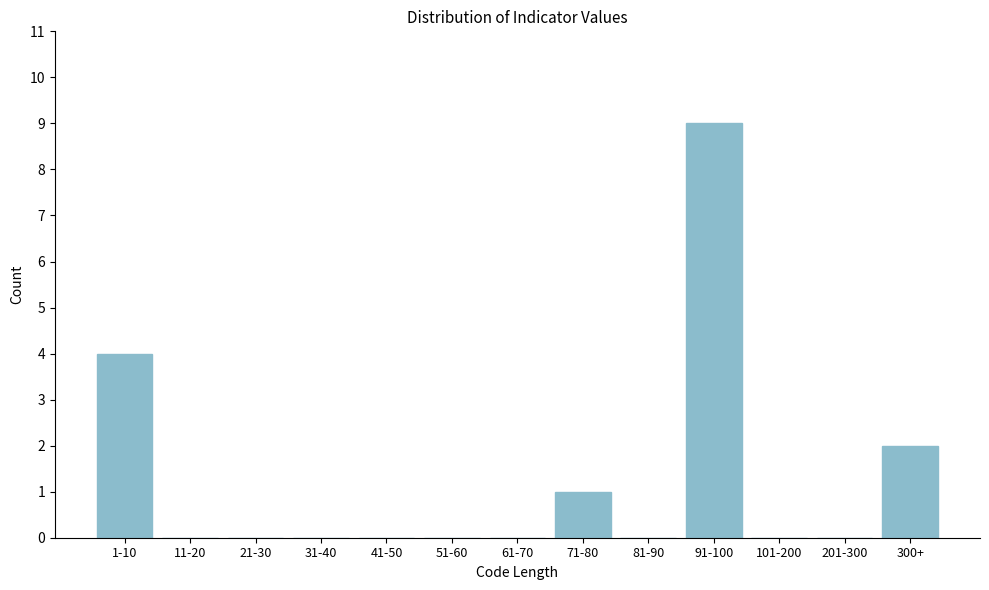

Reading right to left, transcribe all the data shown in this chart.

300+=2	201-300=0	101-200=0	91-100=9	81-90=0	71-80=1	61-70=0	51-60=0	41-50=0	31-40=0	21-30=0	11-20=0	1-10=4